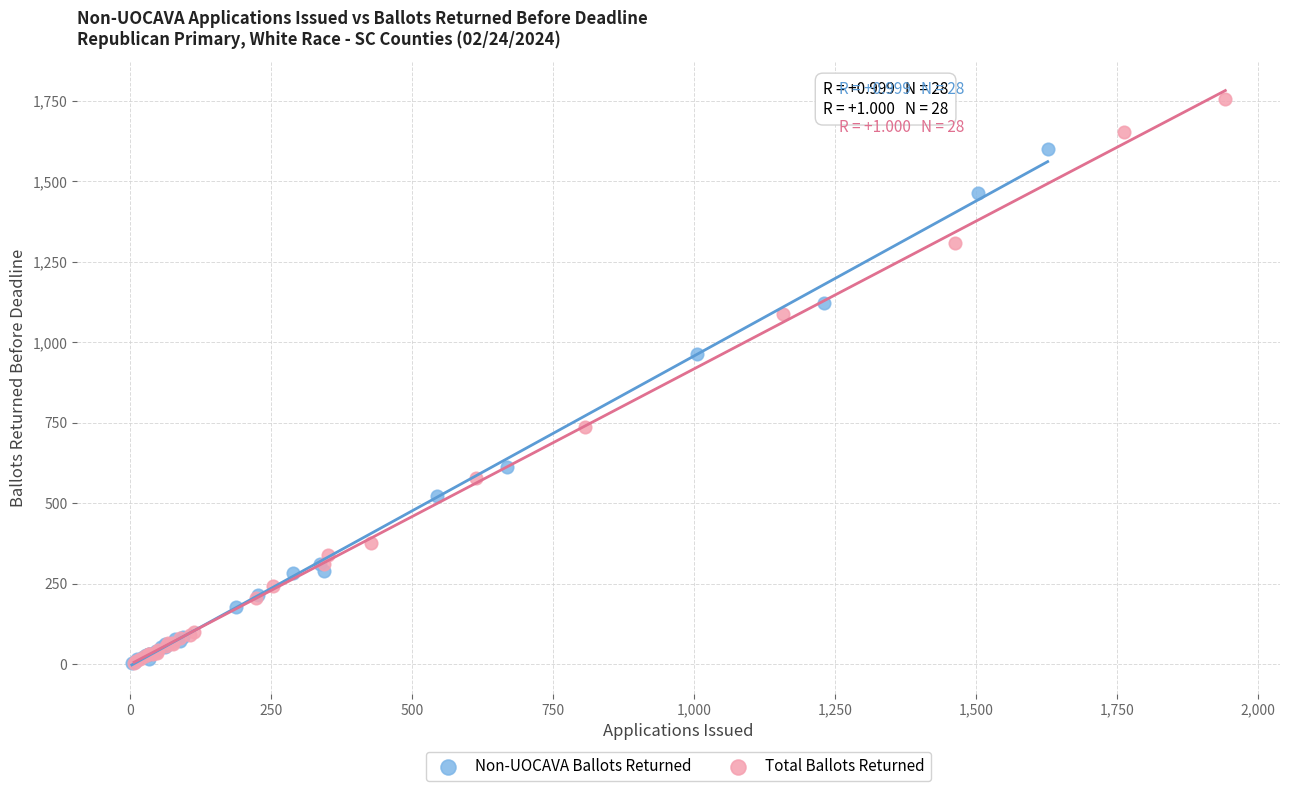

Which series contains the highest Y value?

Total Ballots Returned